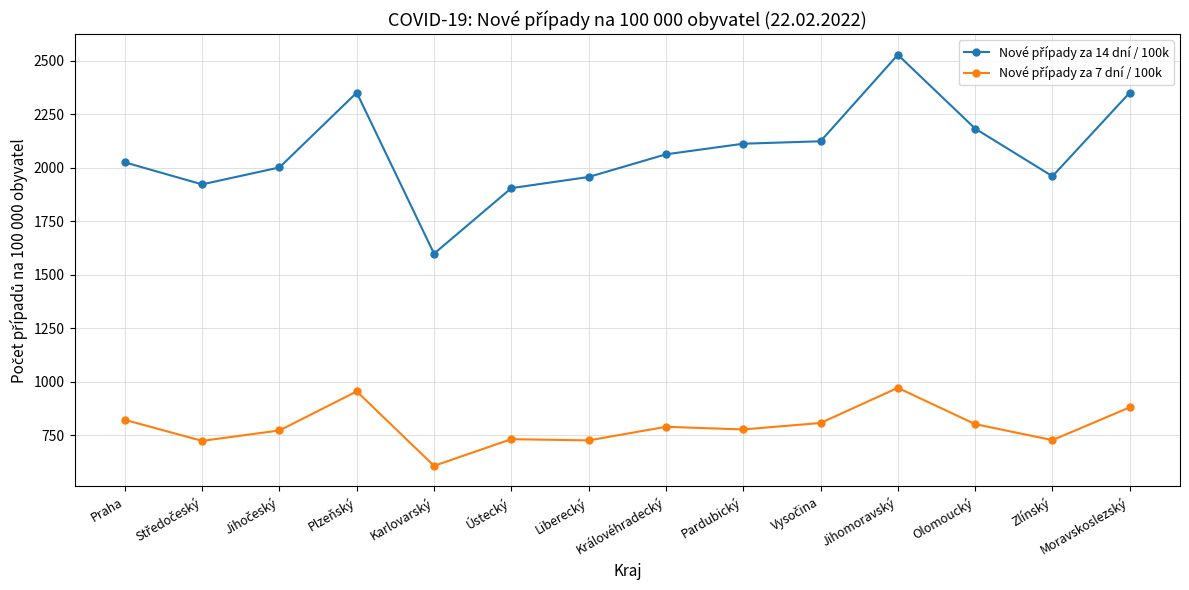

What is the label of the 14th point from the right?

Praha